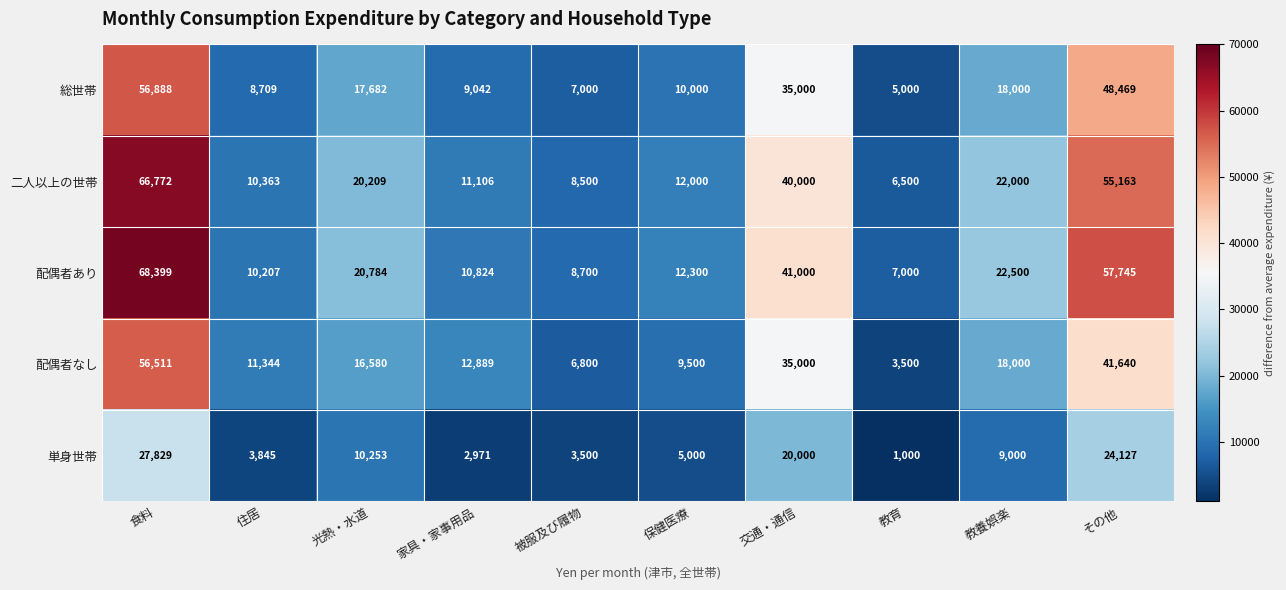

Which series has the largest total across all categories?

配偶者あり